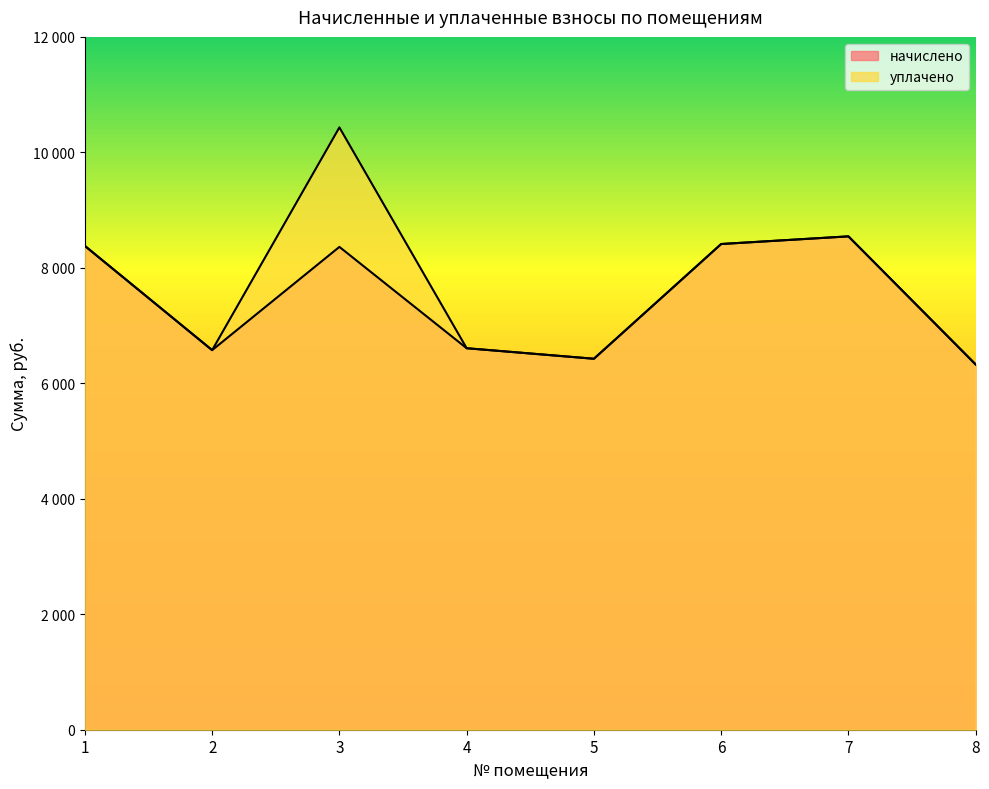

True or false: начислено and уплачено cross at least once.

False